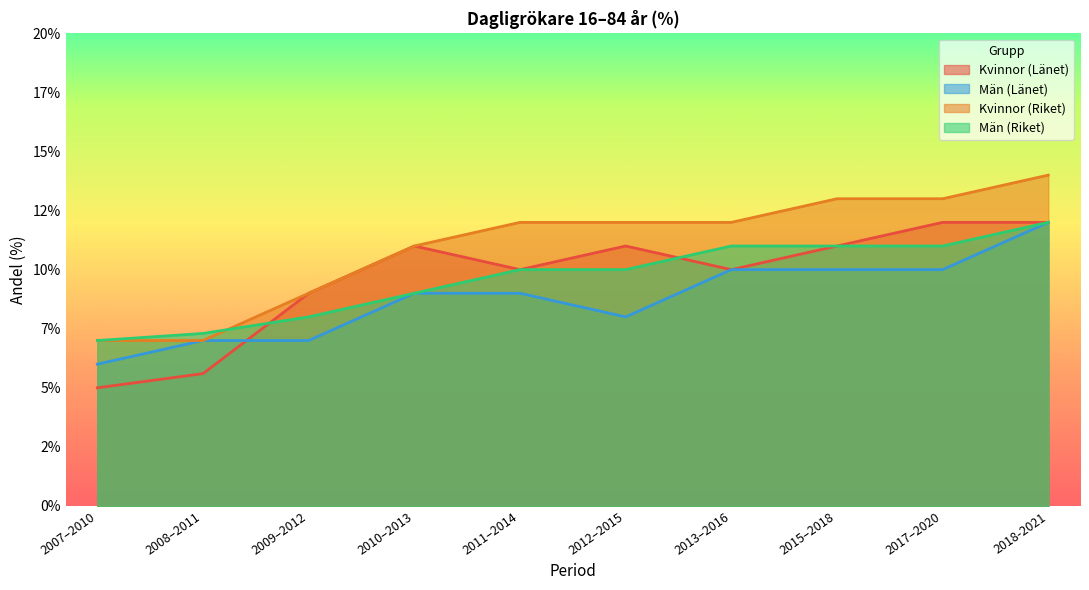

What are all the series names shown in the legend?

Kvinnor (Länet), Män (Länet), Kvinnor (Riket), Män (Riket)